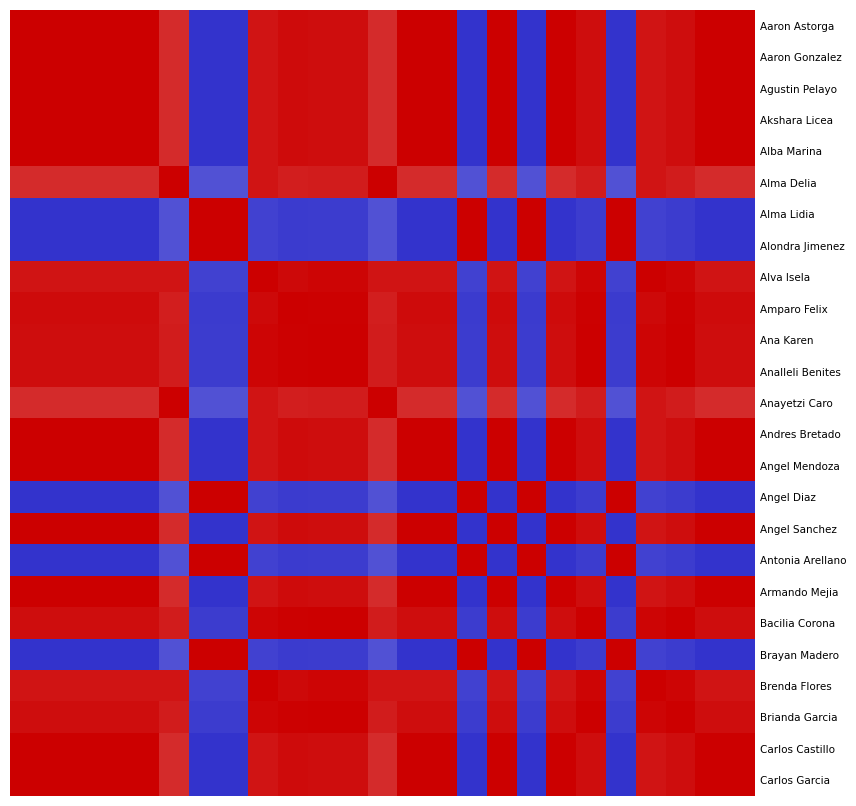

Reading left to right, extract all data points from this chart.

Aaron Astorga: 1.0	1.0	1.0	1.0	1.0	0.9	0.0	0.0	1.0	1.0	1.0	1.0	0.9	1.0	1.0	0.0	1.0	0.0	1.0	1.0	0.0	1.0	1.0	1.0	1.0
Aaron Gonzalez: 1.0	1.0	1.0	1.0	1.0	0.9	0.0	0.0	1.0	1.0	1.0	1.0	0.9	1.0	1.0	0.0	1.0	0.0	1.0	1.0	0.0	1.0	1.0	1.0	1.0
Agustin Pelayo: 1.0	1.0	1.0	1.0	1.0	0.9	0.0	0.0	1.0	1.0	1.0	1.0	0.9	1.0	1.0	0.0	1.0	0.0	1.0	1.0	0.0	1.0	1.0	1.0	1.0
Akshara Licea: 1.0	1.0	1.0	1.0	1.0	0.9	0.0	0.0	1.0	1.0	1.0	1.0	0.9	1.0	1.0	0.0	1.0	0.0	1.0	1.0	0.0	1.0	1.0	1.0	1.0
Alba Marina: 1.0	1.0	1.0	1.0	1.0	0.9	0.0	0.0	1.0	1.0	1.0	1.0	0.9	1.0	1.0	0.0	1.0	0.0	1.0	1.0	0.0	1.0	1.0	1.0	1.0
Alma Delia: 0.9	0.9	0.9	0.9	0.9	1.0	0.1	0.1	1.0	0.9	0.9	0.9	1.0	0.9	0.9	0.1	0.9	0.1	0.9	0.9	0.1	1.0	0.9	0.9	0.9
Alma Lidia: 0.0	0.0	0.0	0.0	0.0	0.1	1.0	1.0	0.0	0.0	0.0	0.0	0.1	0.0	0.0	1.0	0.0	1.0	0.0	0.0	1.0	0.0	0.0	0.0	0.0
Alondra Jimenez: 0.0	0.0	0.0	0.0	0.0	0.1	1.0	1.0	0.0	0.0	0.0	0.0	0.1	0.0	0.0	1.0	0.0	1.0	0.0	0.0	1.0	0.0	0.0	0.0	0.0
Alva Isela: 1.0	1.0	1.0	1.0	1.0	1.0	0.0	0.0	1.0	1.0	1.0	1.0	1.0	1.0	1.0	0.0	1.0	0.0	1.0	1.0	0.0	1.0	1.0	1.0	1.0
Amparo Felix: 1.0	1.0	1.0	1.0	1.0	0.9	0.0	0.0	1.0	1.0	1.0	1.0	0.9	1.0	1.0	0.0	1.0	0.0	1.0	1.0	0.0	1.0	1.0	1.0	1.0
Ana Karen: 1.0	1.0	1.0	1.0	1.0	0.9	0.0	0.0	1.0	1.0	1.0	1.0	0.9	1.0	1.0	0.0	1.0	0.0	1.0	1.0	0.0	1.0	1.0	1.0	1.0
Analleli Benites: 1.0	1.0	1.0	1.0	1.0	0.9	0.0	0.0	1.0	1.0	1.0	1.0	0.9	1.0	1.0	0.0	1.0	0.0	1.0	1.0	0.0	1.0	1.0	1.0	1.0
Anayetzi Caro: 0.9	0.9	0.9	0.9	0.9	1.0	0.1	0.1	1.0	0.9	0.9	0.9	1.0	0.9	0.9	0.1	0.9	0.1	0.9	0.9	0.1	1.0	0.9	0.9	0.9
Andres Bretado: 1.0	1.0	1.0	1.0	1.0	0.9	0.0	0.0	1.0	1.0	1.0	1.0	0.9	1.0	1.0	0.0	1.0	0.0	1.0	1.0	0.0	1.0	1.0	1.0	1.0
Angel Mendoza: 1.0	1.0	1.0	1.0	1.0	0.9	0.0	0.0	1.0	1.0	1.0	1.0	0.9	1.0	1.0	0.0	1.0	0.0	1.0	1.0	0.0	1.0	1.0	1.0	1.0
Angel Diaz: 0.0	0.0	0.0	0.0	0.0	0.1	1.0	1.0	0.0	0.0	0.0	0.0	0.1	0.0	0.0	1.0	0.0	1.0	0.0	0.0	1.0	0.0	0.0	0.0	0.0
Angel Sanchez: 1.0	1.0	1.0	1.0	1.0	0.9	0.0	0.0	1.0	1.0	1.0	1.0	0.9	1.0	1.0	0.0	1.0	0.0	1.0	1.0	0.0	1.0	1.0	1.0	1.0
Antonia Arellano: 0.0	0.0	0.0	0.0	0.0	0.1	1.0	1.0	0.0	0.0	0.0	0.0	0.1	0.0	0.0	1.0	0.0	1.0	0.0	0.0	1.0	0.0	0.0	0.0	0.0
Armando Mejia: 1.0	1.0	1.0	1.0	1.0	0.9	0.0	0.0	1.0	1.0	1.0	1.0	0.9	1.0	1.0	0.0	1.0	0.0	1.0	1.0	0.0	1.0	1.0	1.0	1.0
Bacilia Corona: 1.0	1.0	1.0	1.0	1.0	0.9	0.0	0.0	1.0	1.0	1.0	1.0	0.9	1.0	1.0	0.0	1.0	0.0	1.0	1.0	0.0	1.0	1.0	1.0	1.0
Brayan Madero: 0.0	0.0	0.0	0.0	0.0	0.1	1.0	1.0	0.0	0.0	0.0	0.0	0.1	0.0	0.0	1.0	0.0	1.0	0.0	0.0	1.0	0.0	0.0	0.0	0.0
Brenda Flores: 1.0	1.0	1.0	1.0	1.0	1.0	0.0	0.0	1.0	1.0	1.0	1.0	1.0	1.0	1.0	0.0	1.0	0.0	1.0	1.0	0.0	1.0	1.0	1.0	1.0
Brianda Garcia: 1.0	1.0	1.0	1.0	1.0	0.9	0.0	0.0	1.0	1.0	1.0	1.0	0.9	1.0	1.0	0.0	1.0	0.0	1.0	1.0	0.0	1.0	1.0	1.0	1.0
Carlos Castillo: 1.0	1.0	1.0	1.0	1.0	0.9	0.0	0.0	1.0	1.0	1.0	1.0	0.9	1.0	1.0	0.0	1.0	0.0	1.0	1.0	0.0	1.0	1.0	1.0	1.0
Carlos Garcia: 1.0	1.0	1.0	1.0	1.0	0.9	0.0	0.0	1.0	1.0	1.0	1.0	0.9	1.0	1.0	0.0	1.0	0.0	1.0	1.0	0.0	1.0	1.0	1.0	1.0